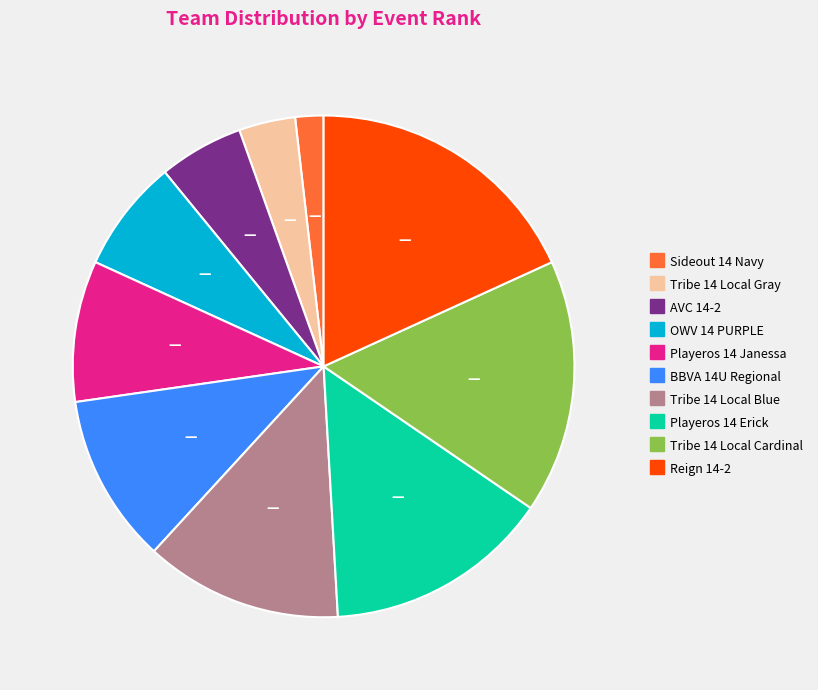

Is BBVA 14U Regional the majority of the pie?

No